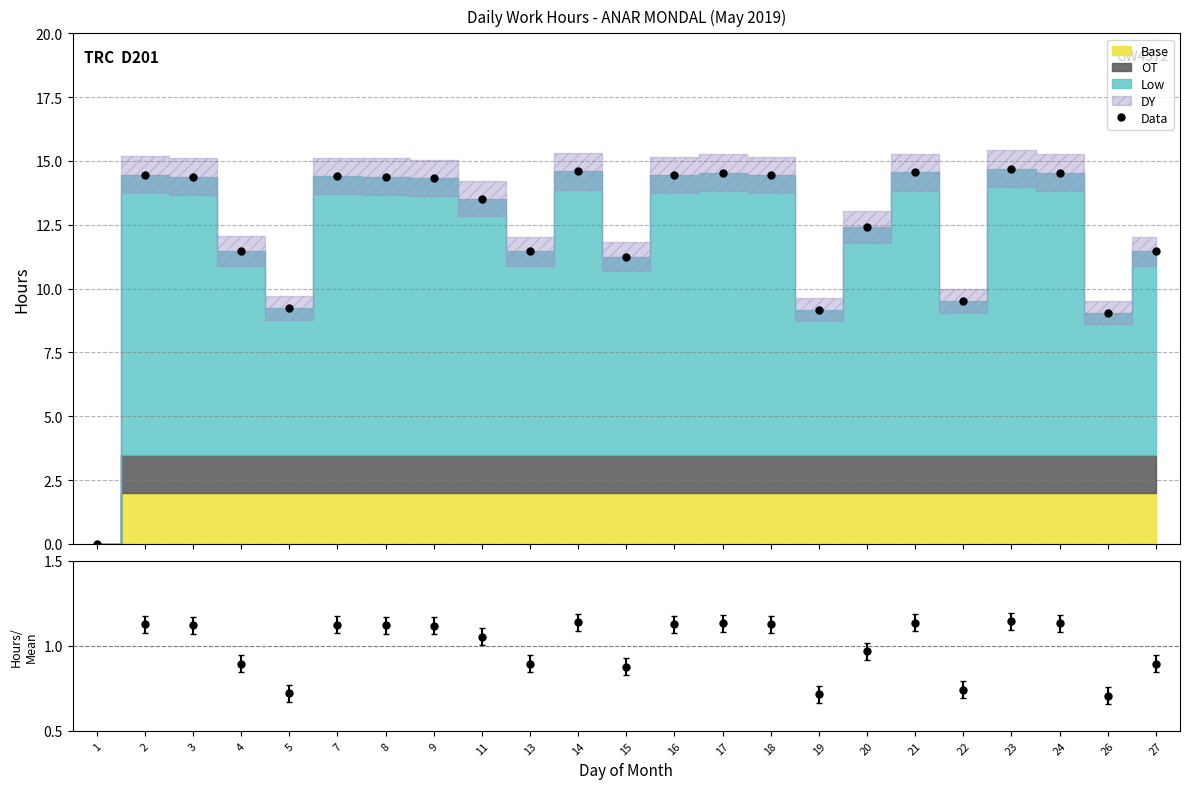

The chart shows a value of 9.1 at 26. True or false?

True